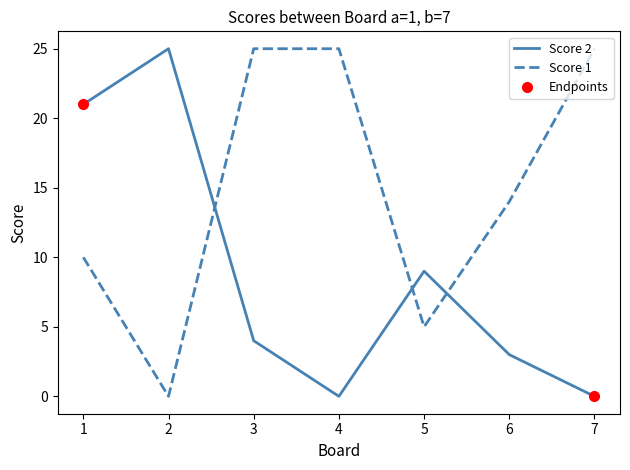

How many times do Score 2 and Score 1 cross each other?

3